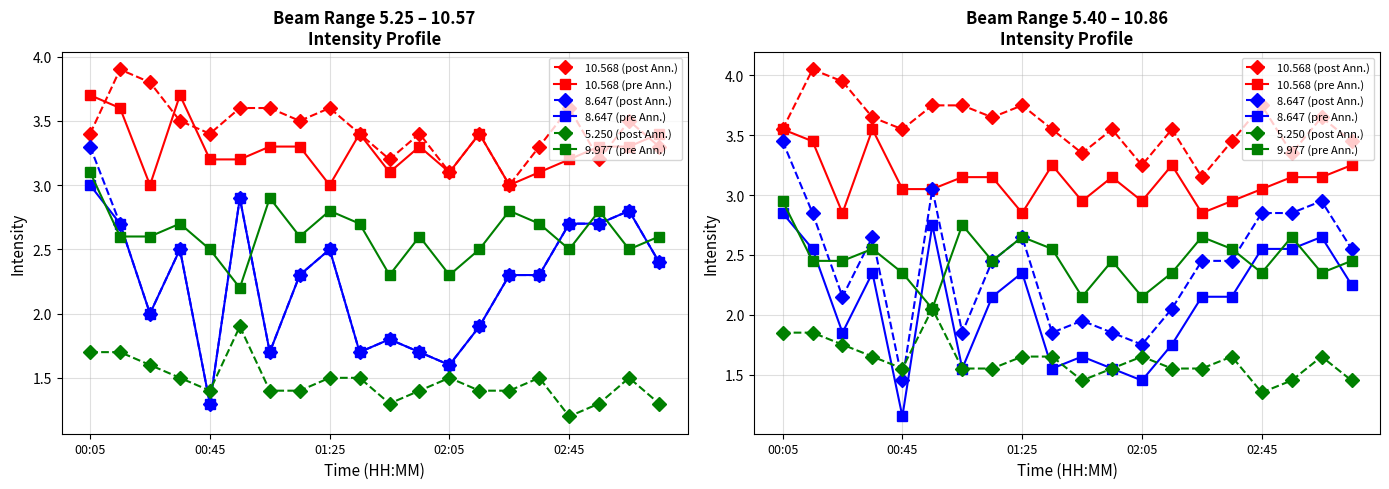

Count the number of data series in this chart.

6